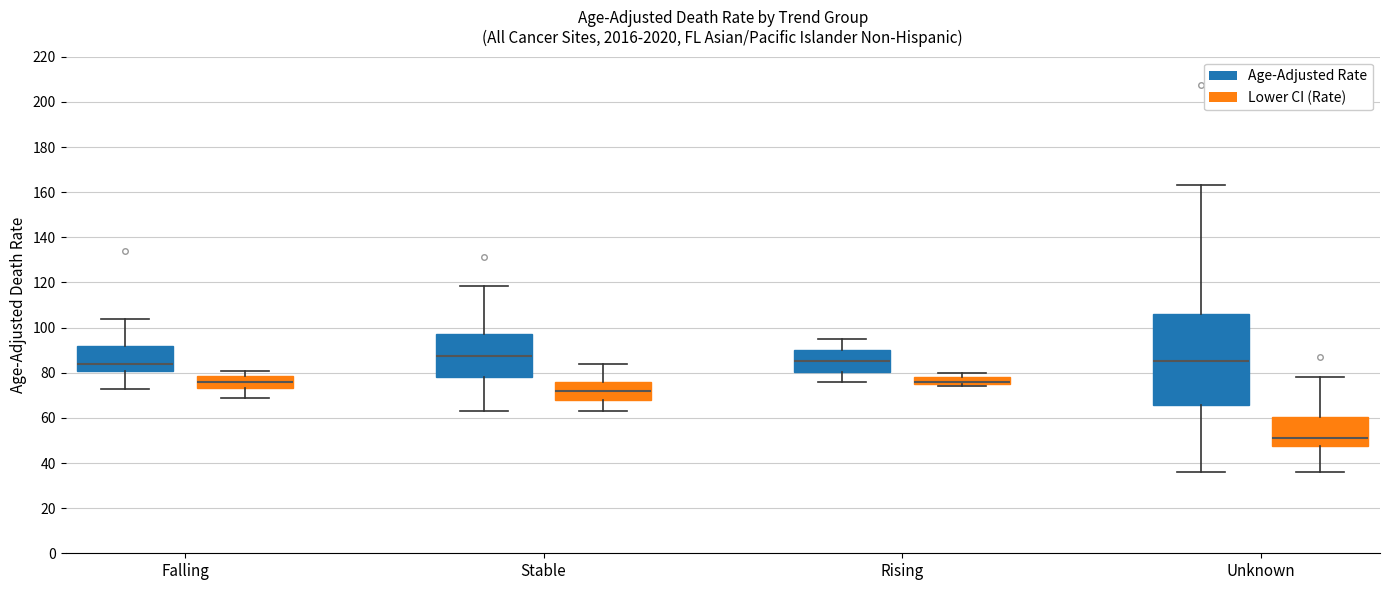

Reading left to right, transcribe this box plot: for each box, give where its median line is, the range the box spans, and where its two whiskers end, as read against the y-axis. The values are not printed on the chart, so give them approximately, as read against the axis.

Falling (Age-Adjusted Rate): median 84, box 80 to 92, whiskers 72 to 104
Falling (Lower CI (Rate)): median 76, box 74 to 78, whiskers 70 to 80
Stable (Age-Adjusted Rate): median 88, box 78 to 98, whiskers 64 to 118
Stable (Lower CI (Rate)): median 72, box 68 to 76, whiskers 64 to 84
Rising (Age-Adjusted Rate): median 86, box 80 to 90, whiskers 76 to 94
Rising (Lower CI (Rate)): median 76 (just above the box's lower edge), box 76 to 78, whiskers 74 to 80
Unknown (Age-Adjusted Rate): median 86, box 66 to 106, whiskers 36 to 164
Unknown (Lower CI (Rate)): median 52, box 48 to 60, whiskers 36 to 78